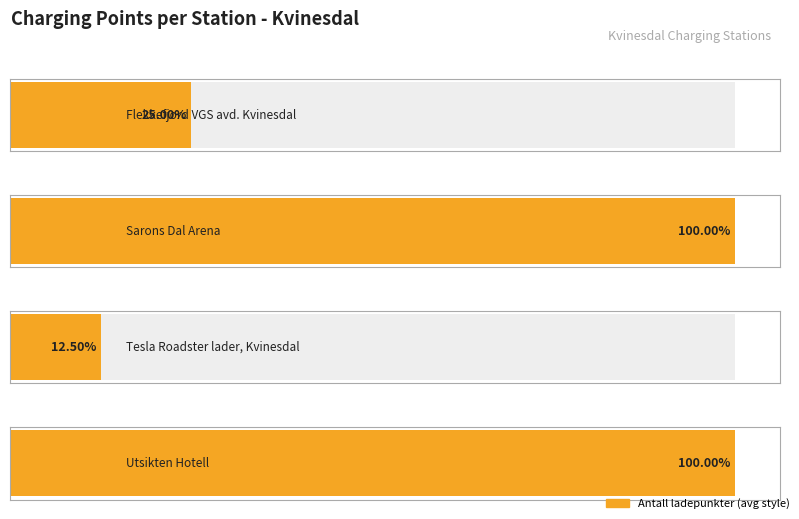

Are the bars horizontal?

Yes